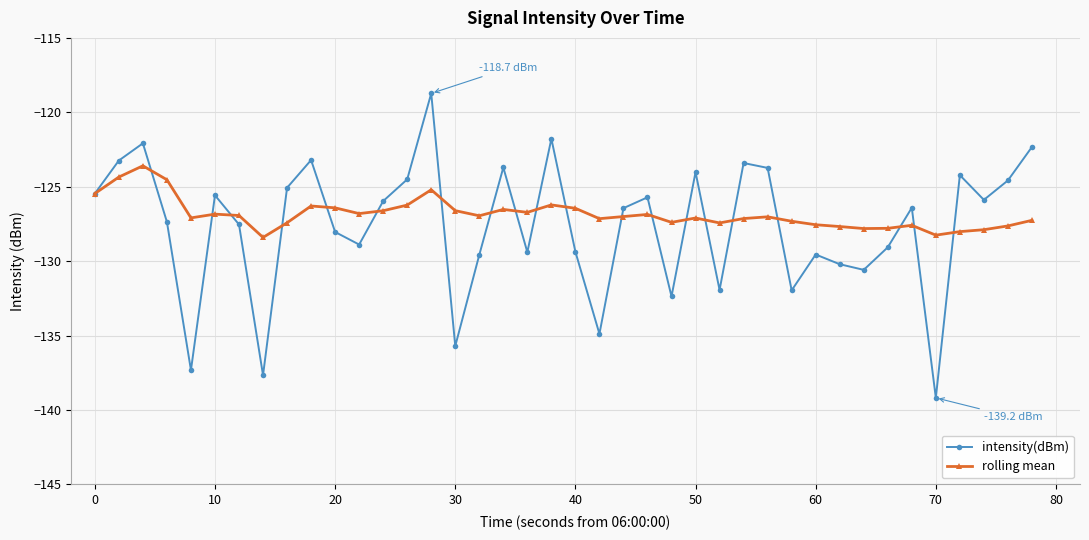

What is the value of the rolling mean point at the 32nd from the left?

-127.7